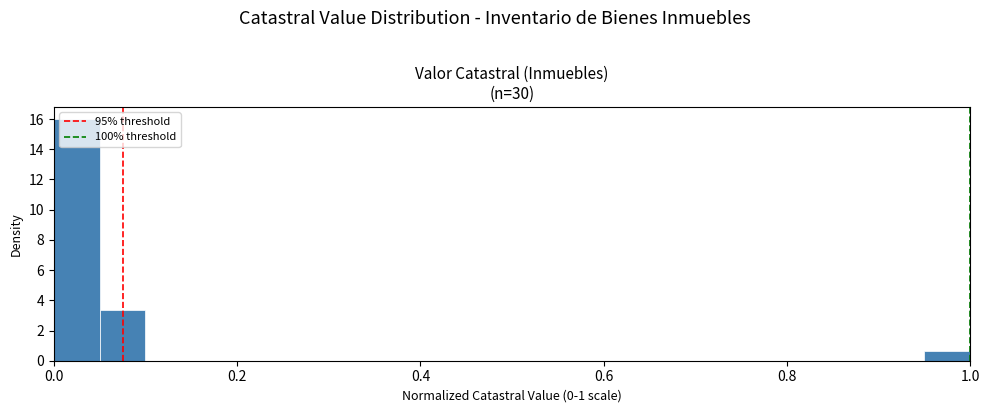

Read against the x-axis, roughly where is the centre of the tallest bar?

0.02